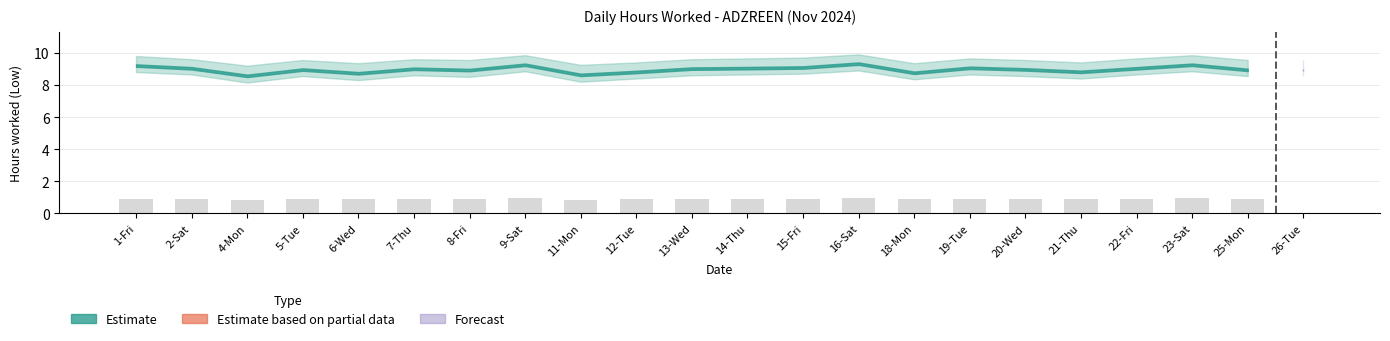

Reading right to left, transcribe all the data shown in this chart.

0.0	0.9	0.9	0.9	0.9	0.9	0.9	0.9	0.9	0.9	0.9	0.9	0.9	0.9	0.9	0.9	0.9	0.9	0.9	0.9	0.9	0.9